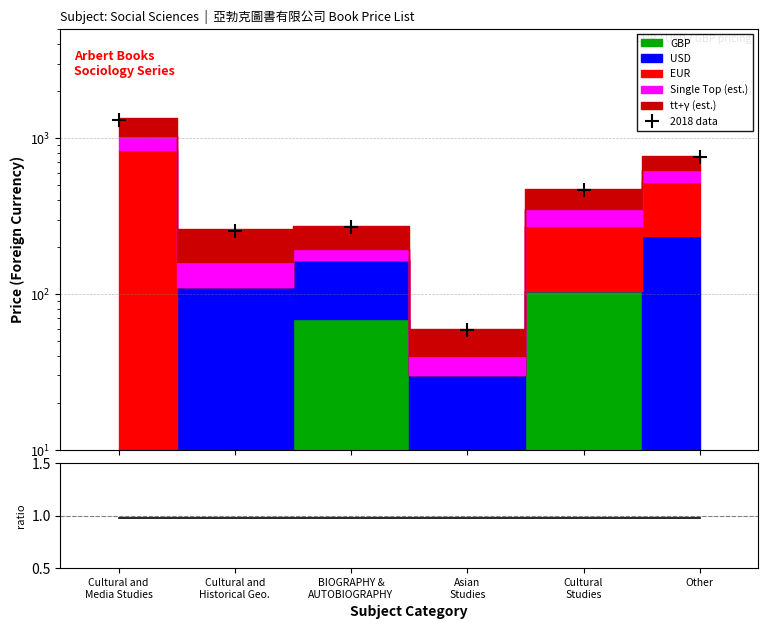

How many lines are shown in the chart?

2